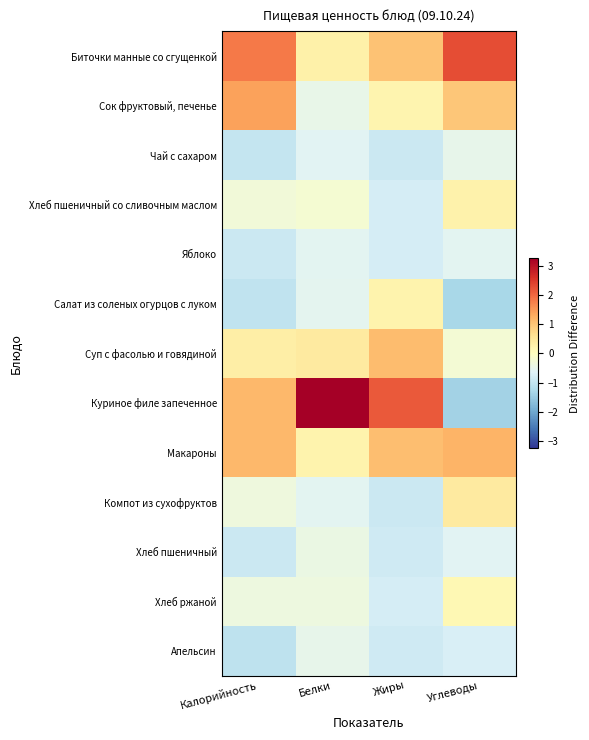

Reading left to right, transcribe all the data shown in this chart.

Биточки манные со сгущенкой: Калорийность=1.8	Белки=0.3	Жиры=1.0	Углеводы=2.3
Сок фруктовый, печенье: Калорийность=1.4	Белки=-0.5	Жиры=0.2	Углеводы=1.0
Чай с сахаром: Калорийность=-1.0	Белки=-0.6	Жиры=-0.9	Углеводы=-0.5
Хлеб пшеничный со сливочным маслом: Калорийность=-0.3	Белки=-0.2	Жиры=-0.8	Углеводы=0.3
Яблоко: Калорийность=-0.9	Белки=-0.6	Жиры=-0.8	Углеводы=-0.6
Салат из соленых огурцов с луком: Калорийность=-1.0	Белки=-0.6	Жиры=0.2	Углеводы=-1.3
Суп с фасолью и говядиной: Калорийность=0.3	Белки=0.4	Жиры=1.1	Углеводы=-0.2
Куриное филе запеченное: Калорийность=1.1	Белки=3.3	Жиры=2.2	Углеводы=-1.4
Макароны: Калорийность=1.1	Белки=0.2	Жиры=1.1	Углеводы=1.2
Компот из сухофруктов: Калорийность=-0.3	Белки=-0.6	Жиры=-0.9	Углеводы=0.4
Хлеб пшеничный: Калорийность=-0.9	Белки=-0.4	Жиры=-0.8	Углеводы=-0.6
Хлеб ржаной: Калорийность=-0.4	Белки=-0.4	Жиры=-0.8	Углеводы=0.2
Апельсин: Калорийность=-1.0	Белки=-0.5	Жиры=-0.8	Углеводы=-0.7